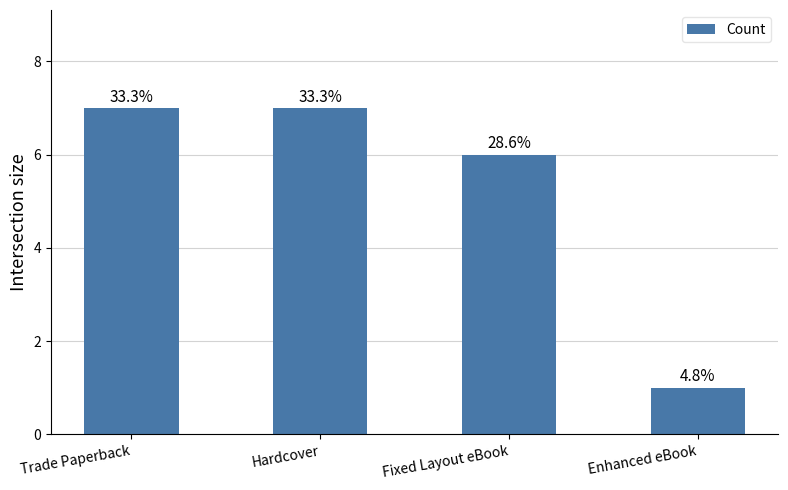

How many bars are there in total?

4